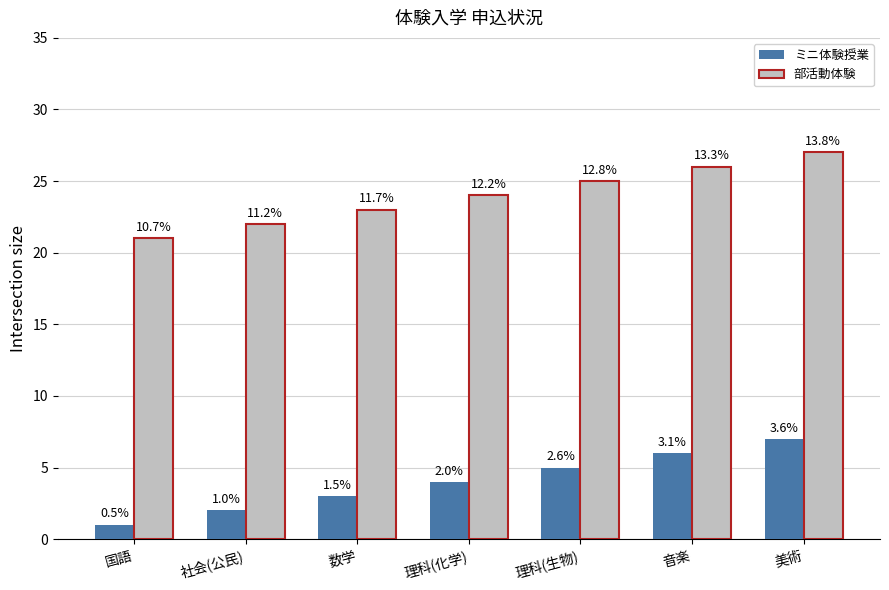

Is it true that ミニ体験授業 equals 4 at 理科(化学)?

True